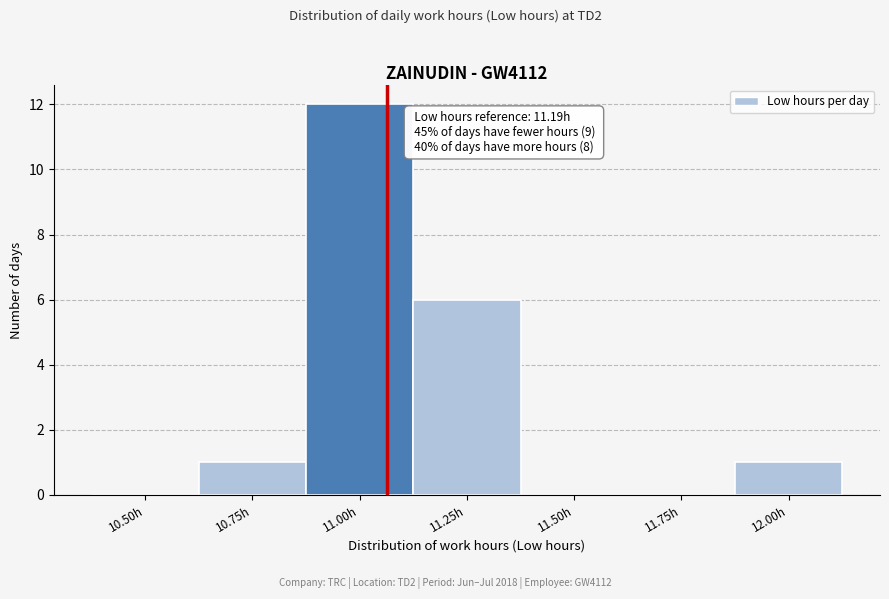

Reading left to right, list all the values displayed in this chart.

10.50h=0	10.75h=1	11.00h=12	11.25h=6	11.50h=0	11.75h=0	12.00h=1